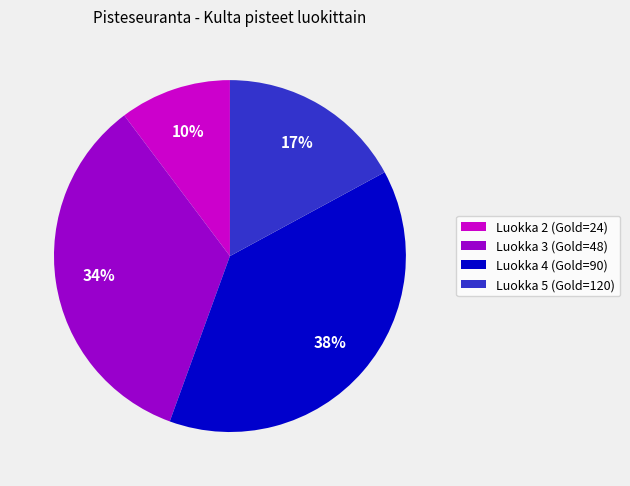

Is there any slice that represents more than half of the pie?

No